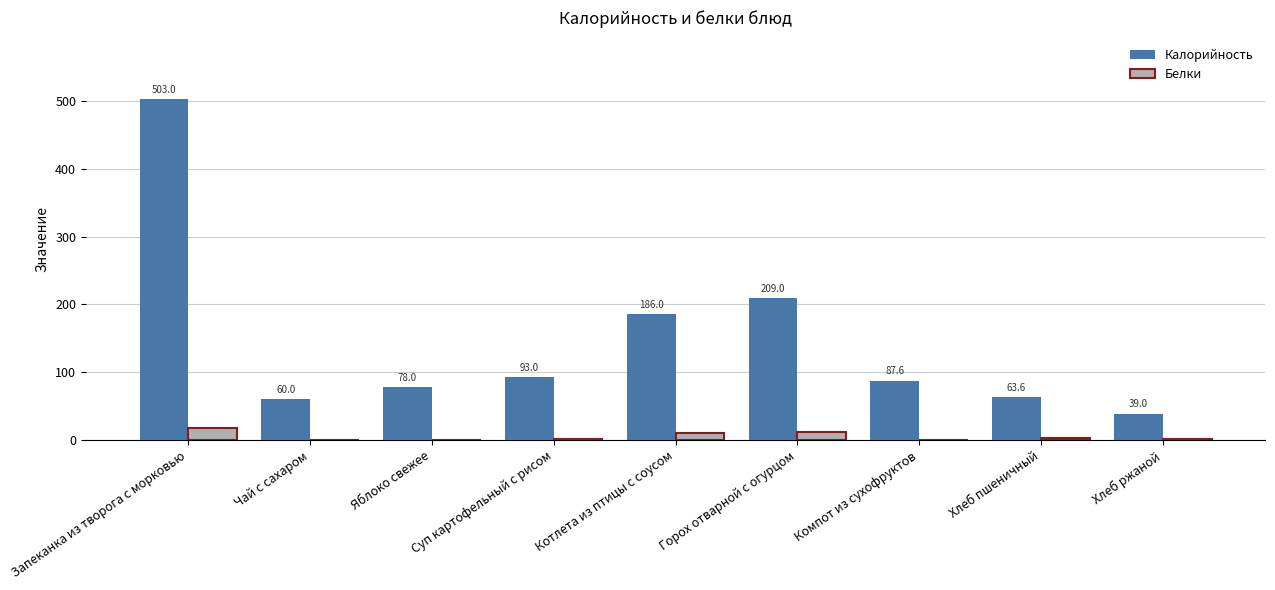

What is the maximum value shown in the chart?

503.0